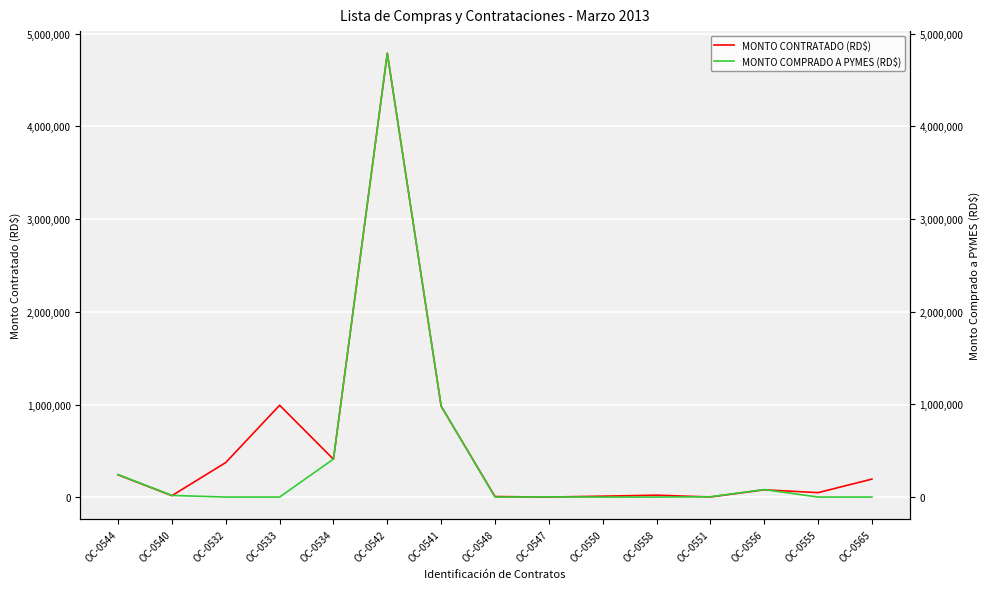

Reading left to right, what are all the values shown in this chart?

MONTO CONTRATADO (RD$): 242000.0	17541.6	374839.8	992749.9	410050.0	4788449.2	981901.6	8025.0	2419.0	12022.7	22479.0	3186.0	80792.8	50135.3	196151.4
MONTO COMPRADO A PYMES (RD$): 242000.0	17541.6	0.0	0.0	410050.0	4788449.2	981901.6	0.0	2419.0	0.0	0.0	3186.0	80792.8	0.0	0.0